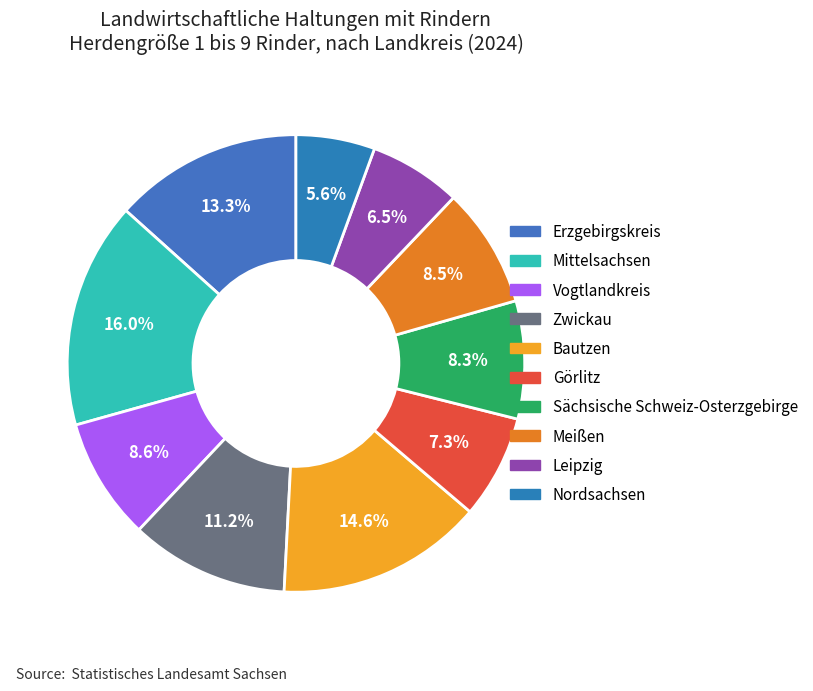

Count the number of slices in the pie.

10